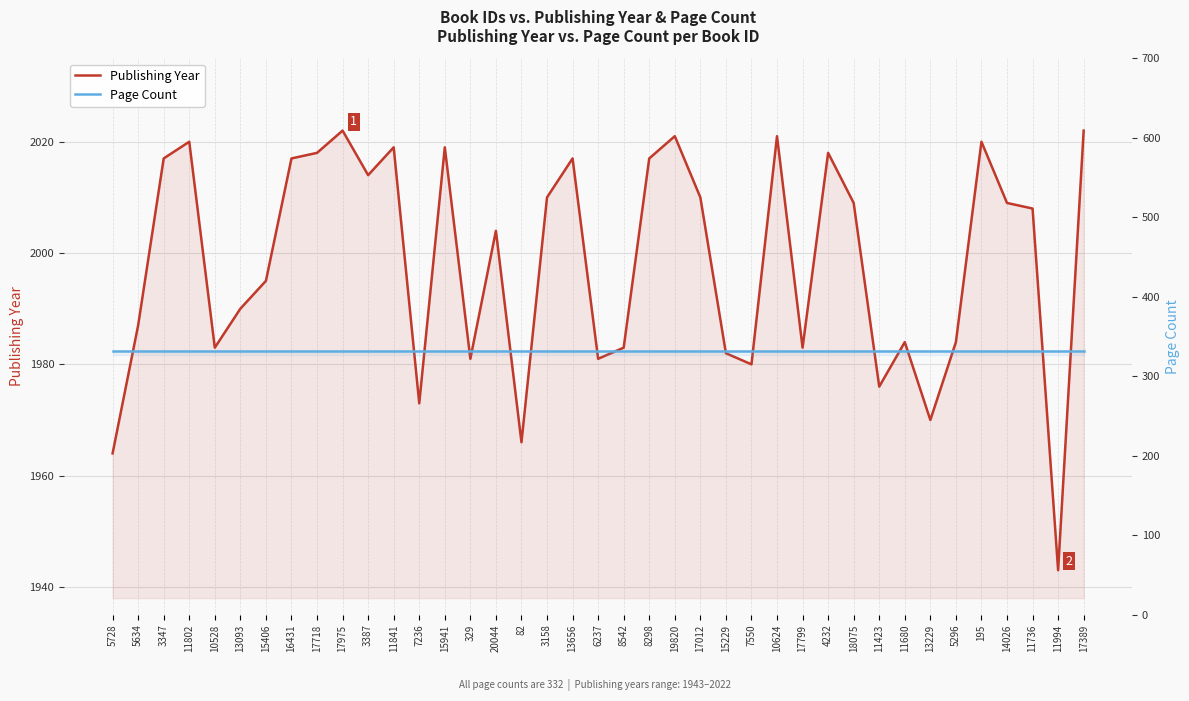

True or false: Publishing Year and Page Count cross at least once.

False